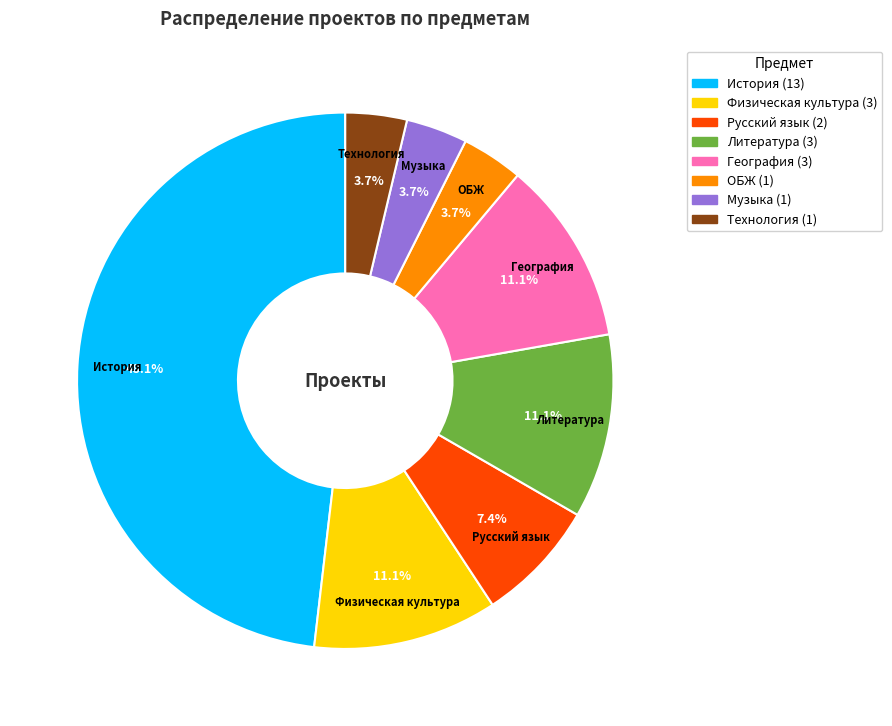

What percentage do Физическая культура and Литература together represent?

22.2%